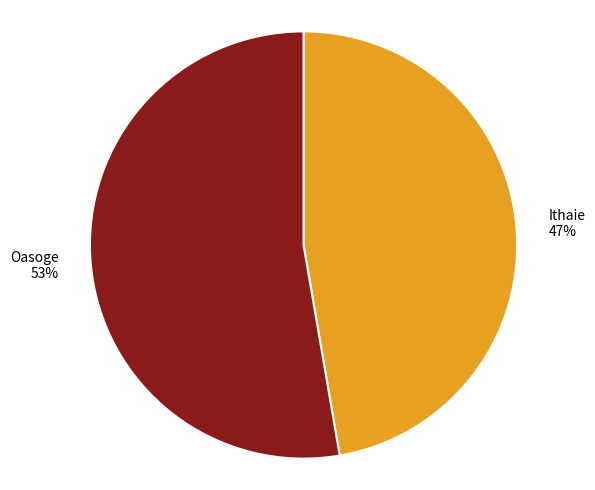

Which has a higher value, Ithaie or Oasoge?

Oasoge